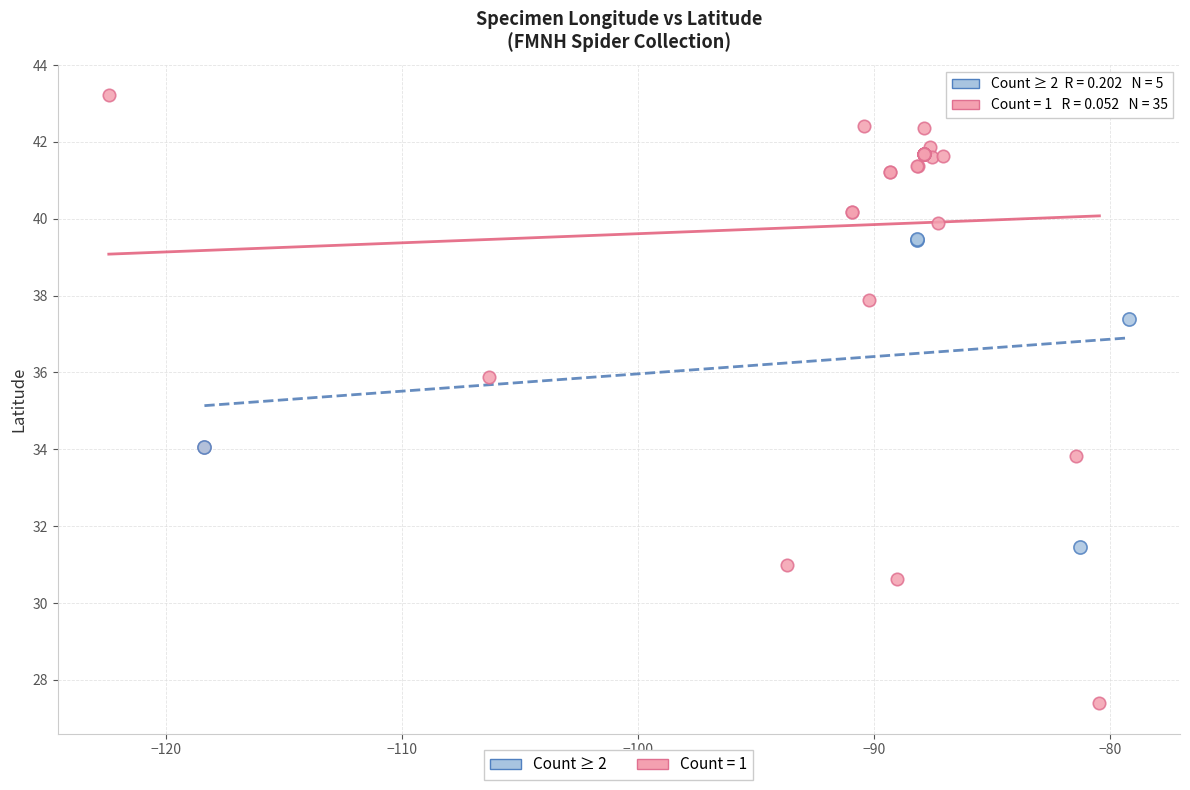

Which series has the widest spread of Y values?

Count = 1